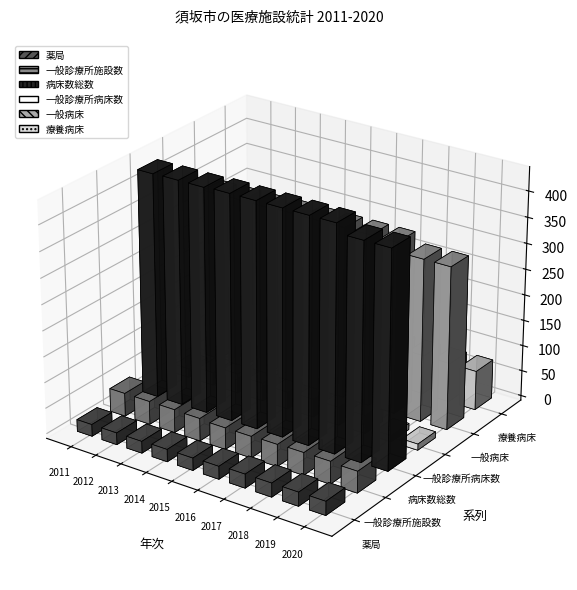

The value of 薬局 at 2012 is 23. True or false?

True